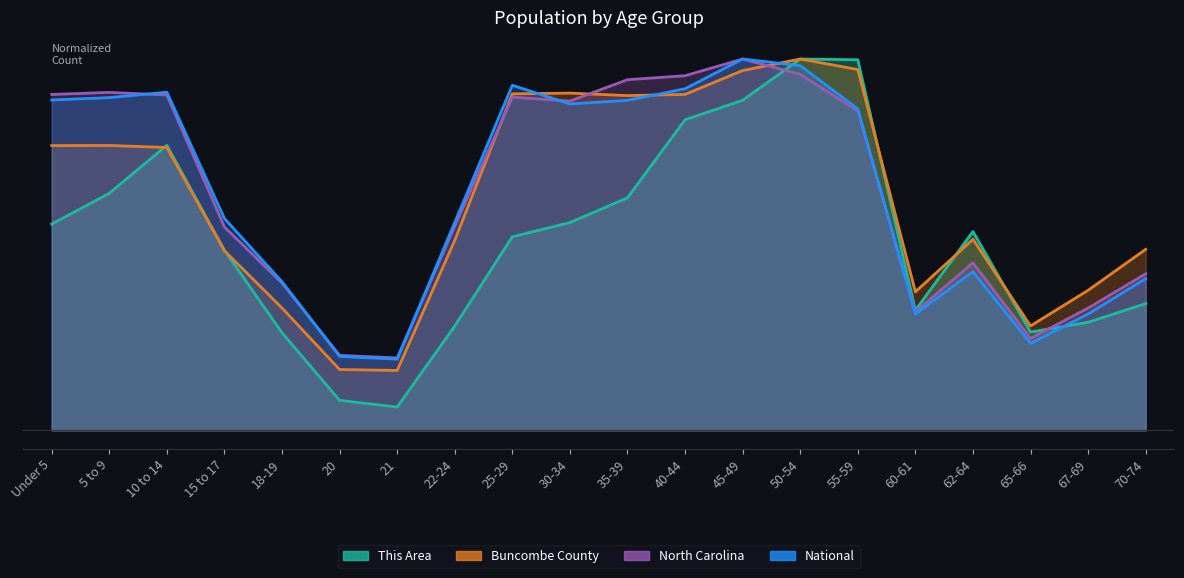

Rank the series by their maximum value, from highest to lowest.

This Area, Buncombe County, North Carolina, National